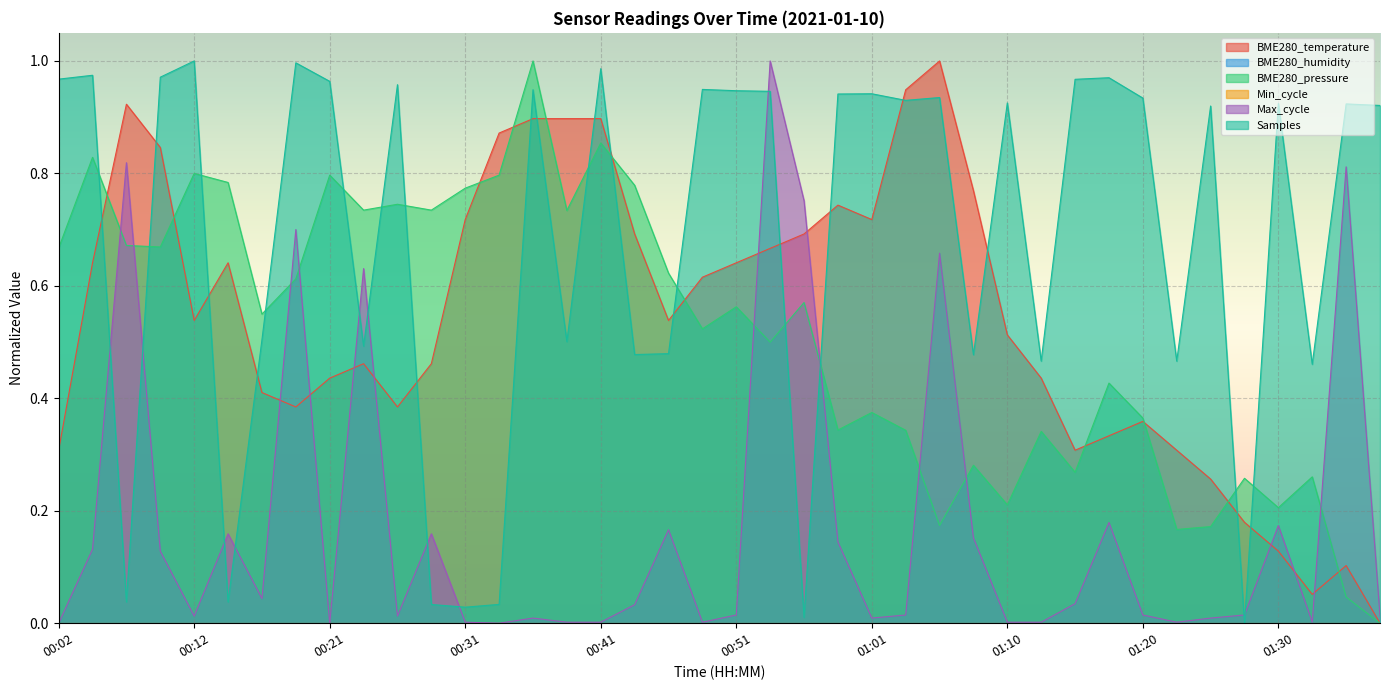

Reading left to right, list all the values displayed in this chart.

BME280_temperature: 00:02=0.3	00:04=0.6	00:07=0.9	00:09=0.8	00:12=0.5	00:14=0.6	00:16=0.4	00:19=0.4	00:21=0.4	00:24=0.5	00:26=0.4	00:29=0.5	00:31=0.7	00:34=0.9	00:36=0.9	00:38=0.9	00:41=0.9	00:43=0.7	00:46=0.5	00:48=0.6	00:51=0.6	00:53=0.7	00:56=0.7	00:58=0.7	01:01=0.7	01:03=0.9	01:05=1.0	01:08=0.8	01:10=0.5	01:13=0.4	01:15=0.3	01:18=0.3	01:20=0.4	01:23=0.3	01:25=0.3	01:28=0.2	01:30=0.1	01:33=0.1	01:35=0.1	01:37=0.0
BME280_pressure: 00:02=0.7	00:04=0.8	00:07=0.7	00:09=0.7	00:12=0.8	00:14=0.8	00:16=0.5	00:19=0.6	00:21=0.8	00:24=0.7	00:26=0.7	00:29=0.7	00:31=0.8	00:34=0.8	00:36=1.0	00:38=0.7	00:41=0.9	00:43=0.8	00:46=0.6	00:48=0.5	00:51=0.6	00:53=0.5	00:56=0.6	00:58=0.3	01:01=0.4	01:03=0.3	01:05=0.2	01:08=0.3	01:10=0.2	01:13=0.3	01:15=0.3	01:18=0.4	01:20=0.4	01:23=0.2	01:25=0.2	01:28=0.3	01:30=0.2	01:33=0.3	01:35=0.0	01:37=0.0
Max_cycle: 00:02=0.0	00:04=0.1	00:07=0.8	00:09=0.1	00:12=0.0	00:14=0.2	00:16=0.0	00:19=0.7	00:21=0.0	00:24=0.6	00:26=0.0	00:29=0.2	00:31=0.0	00:34=0.0	00:36=0.0	00:38=0.0	00:41=0.0	00:43=0.0	00:46=0.2	00:48=0.0	00:51=0.0	00:53=1.0	00:56=0.8	00:58=0.1	01:01=0.0	01:03=0.0	01:05=0.7	01:08=0.2	01:10=0.0	01:13=0.0	01:15=0.0	01:18=0.2	01:20=0.0	01:23=0.0	01:25=0.0	01:28=0.0	01:30=0.2	01:33=0.0	01:35=0.8	01:37=0.0
Samples: 00:02=1.0	00:04=1.0	00:07=0.0	00:09=1.0	00:12=1.0	00:14=0.0	00:16=0.5	00:19=1.0	00:21=1.0	00:24=0.5	00:26=1.0	00:29=0.0	00:31=0.0	00:34=0.0	00:36=0.9	00:38=0.5	00:41=1.0	00:43=0.5	00:46=0.5	00:48=0.9	00:51=0.9	00:53=0.9	00:56=0.0	00:58=0.9	01:01=0.9	01:03=0.9	01:05=0.9	01:08=0.5	01:10=0.9	01:13=0.5	01:15=1.0	01:18=1.0	01:20=0.9	01:23=0.5	01:25=0.9	01:28=0.0	01:30=0.9	01:33=0.5	01:35=0.9	01:37=0.9